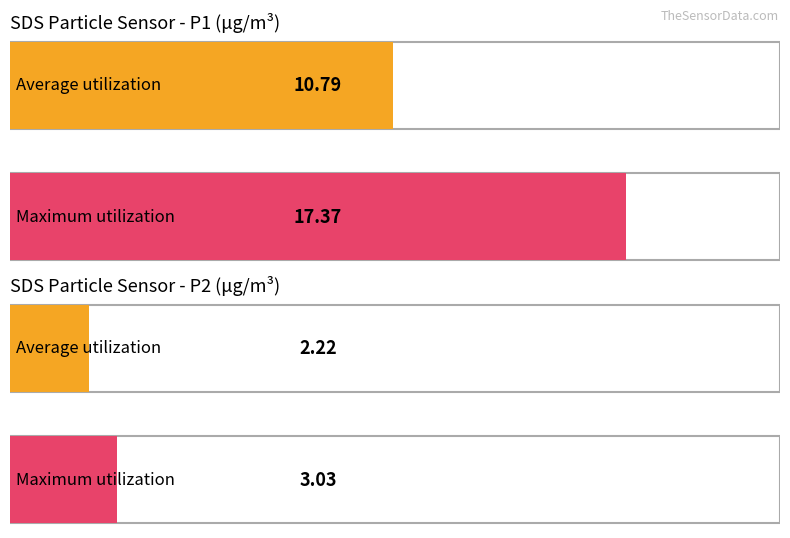

Which label corresponds to the largest value in the chart?

SDS_P1